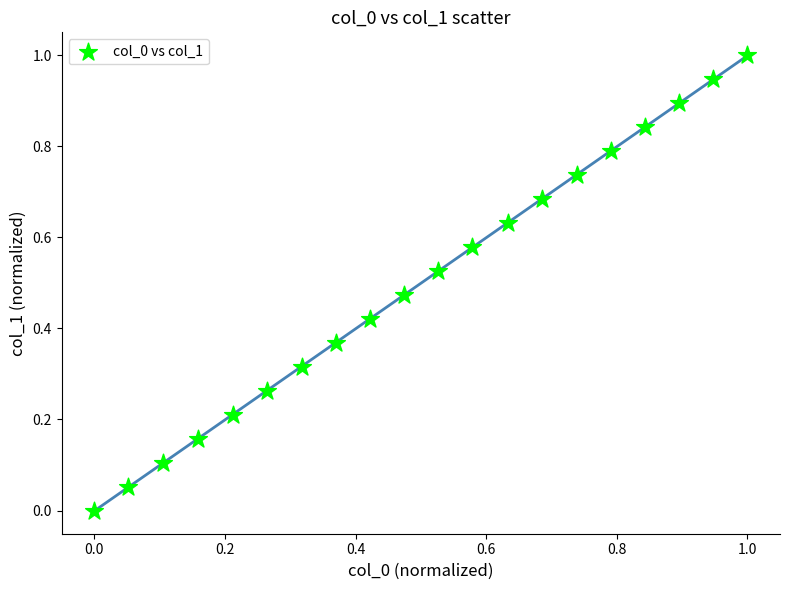

What is the range of X values (max minus min)?

1.0